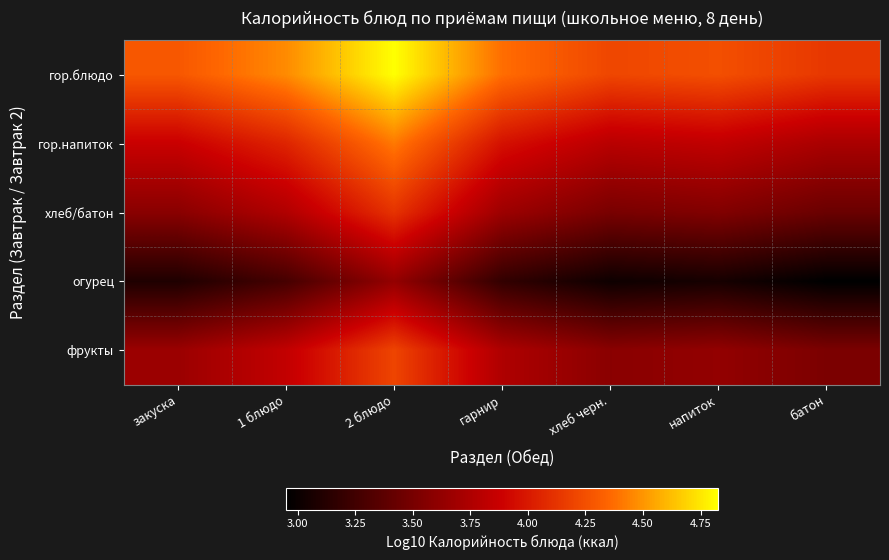

What is the minimum value shown in the chart?

2.9